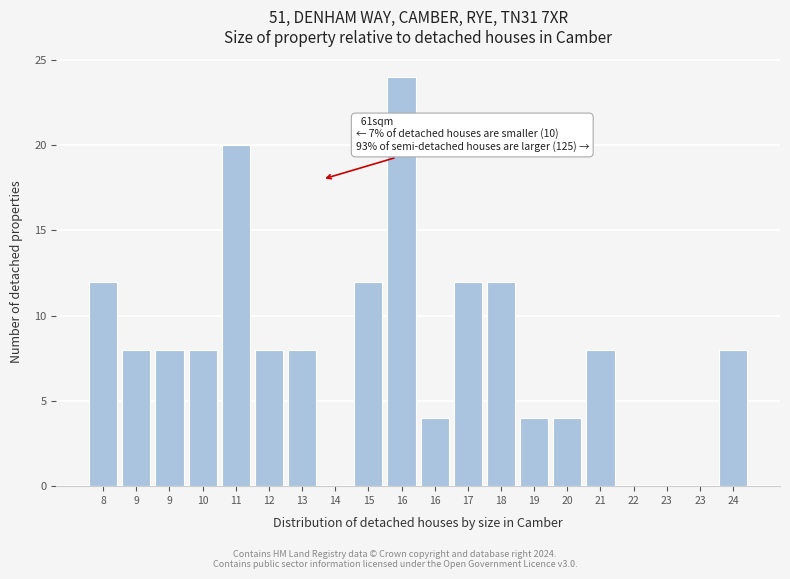

Count the number of categories in the chart.

20